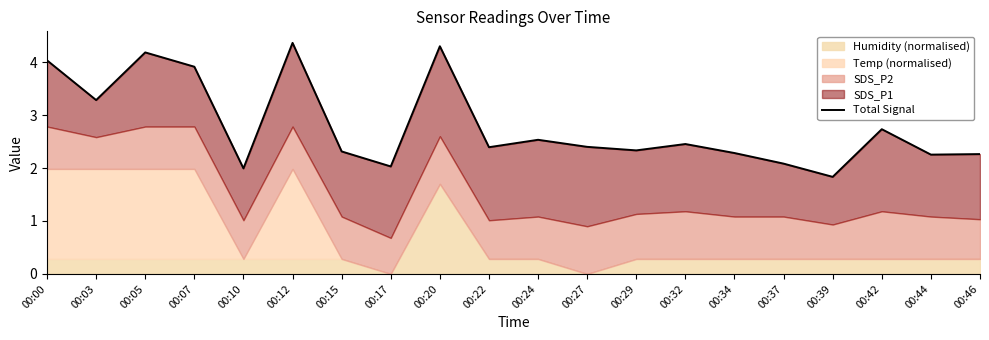

What is the value of the 17th point from the left?

1.8